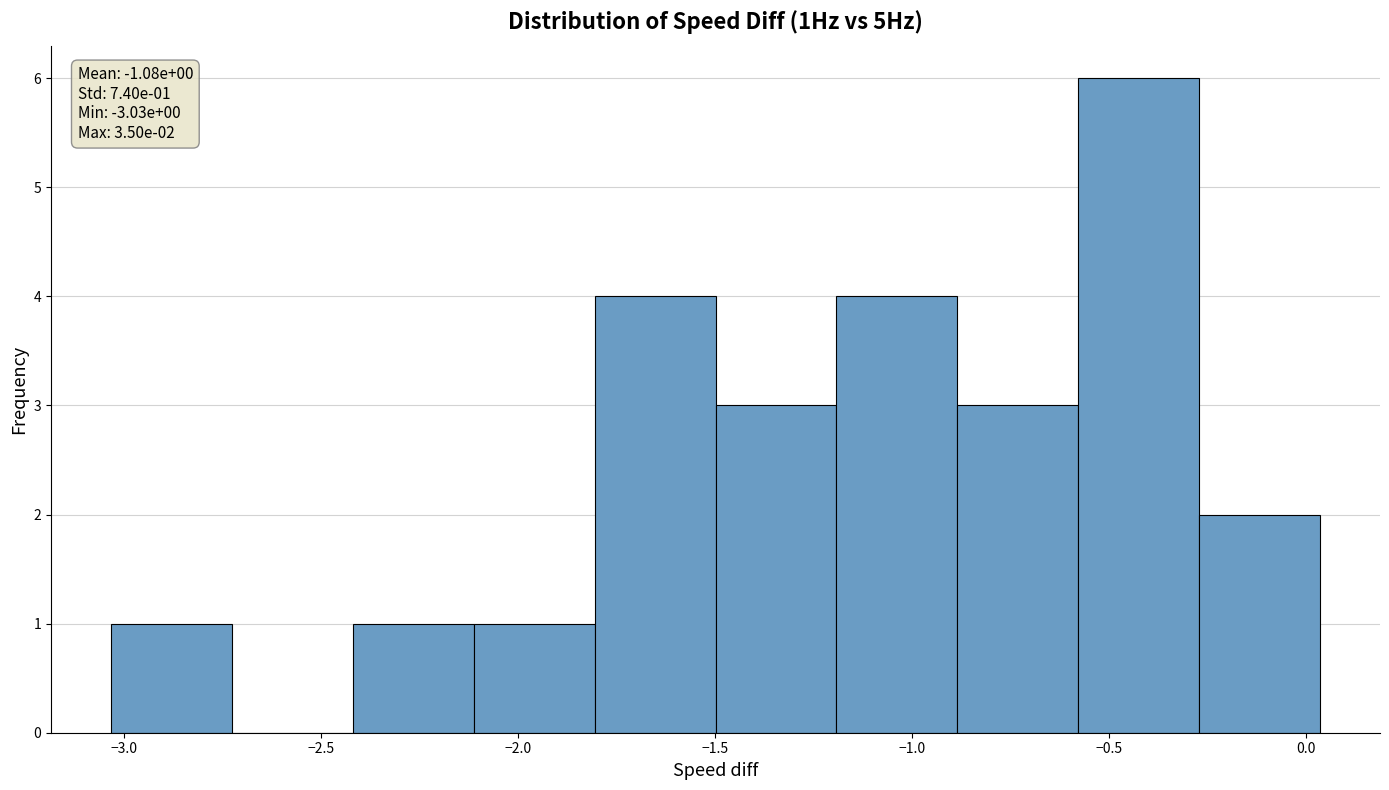

Over which range of the x-axis is the bar tallest?

-0.60 to -0.25